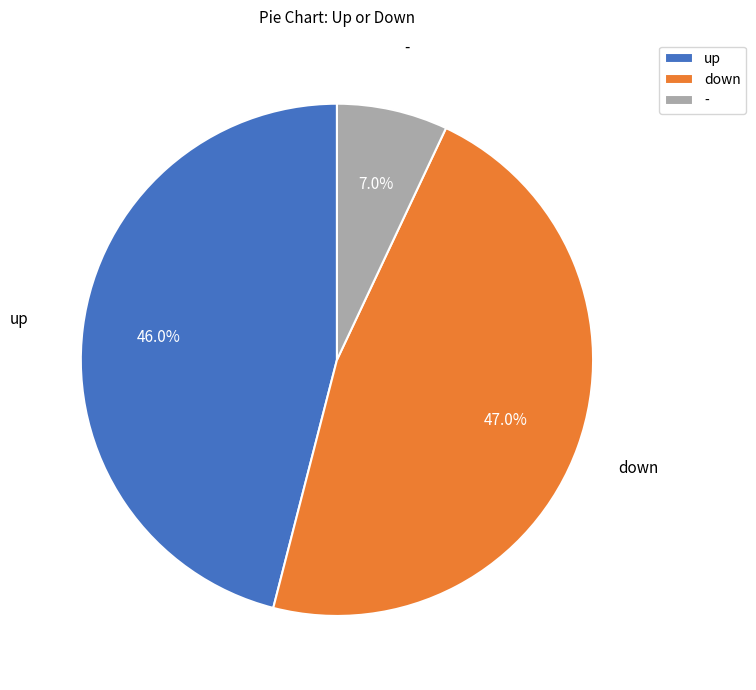

Which category has the smallest portion of the pie?

-